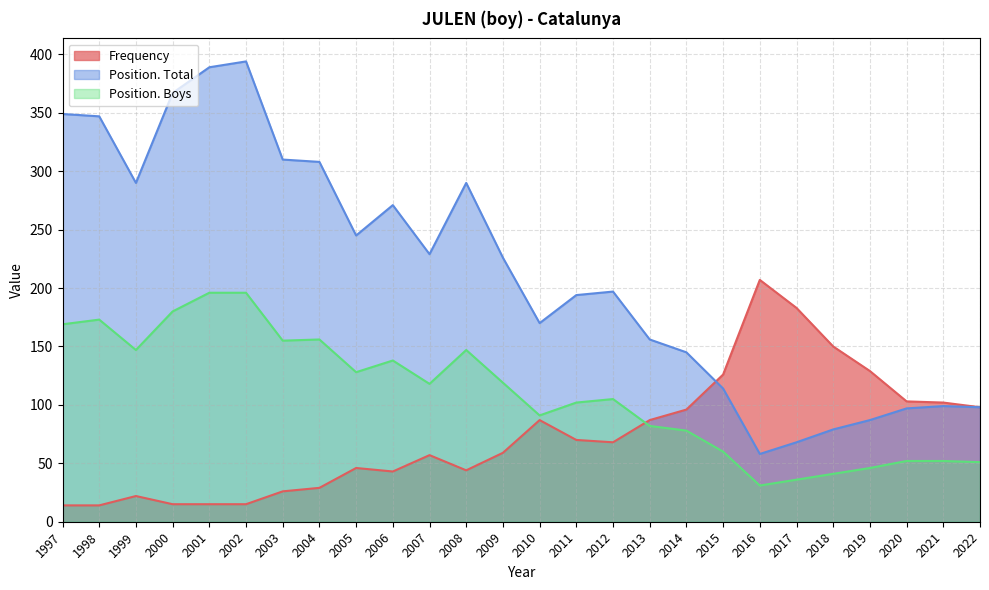

Reading left to right, transcribe all the data shown in this chart.

Frequency: 14	14	22	15	15	15	26	29	46	43	57	44	59	87	70	68	87	96	126	207	183	150	129	103	102	98
Position. Total: 349	347	290	367	389	394	310	308	245	271	229	290	226	170	194	197	156	145	114	58	68	79	87	97	99	98
Position. Boys: 169	173	147	180	196	196	155	156	128	138	118	147	119	91	102	105	82	78	60	31	36	41	46	52	52	51